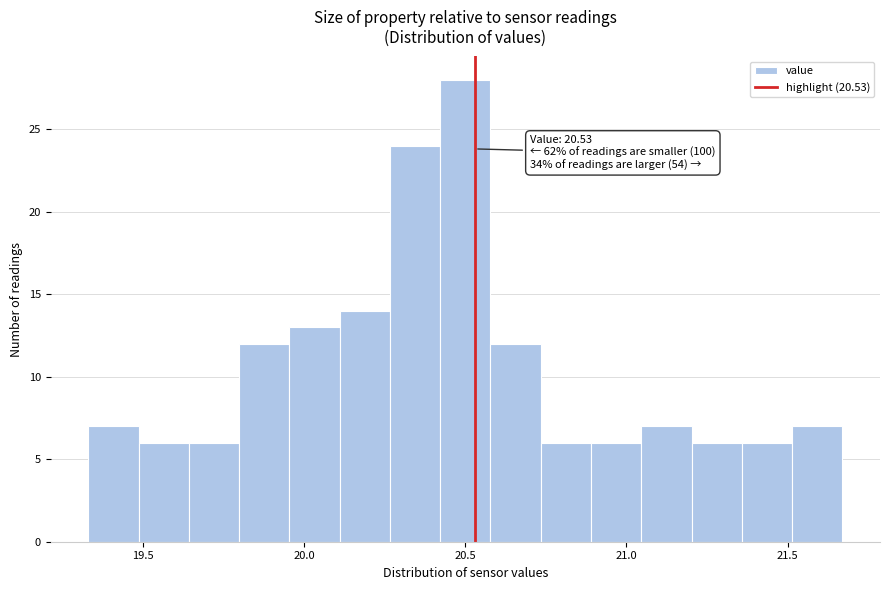

Around what value on the x-axis is the tallest bar? Give the approximate position of its centre, as read against the axis.

20.50